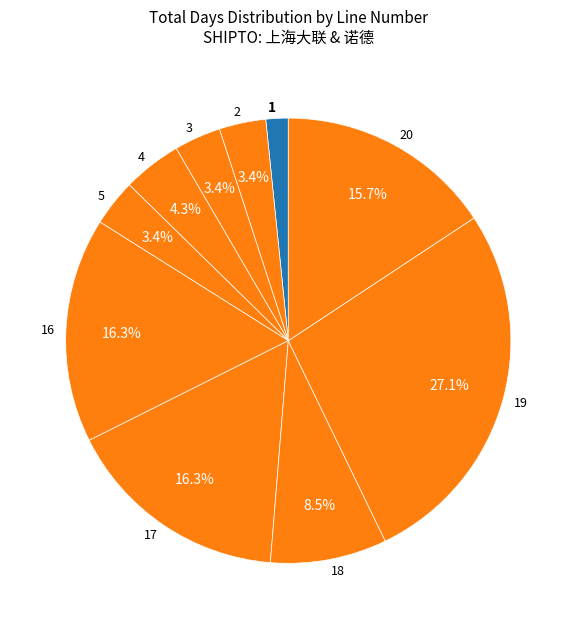

To the nearest percent, what percentage of the pie is 5?

3%